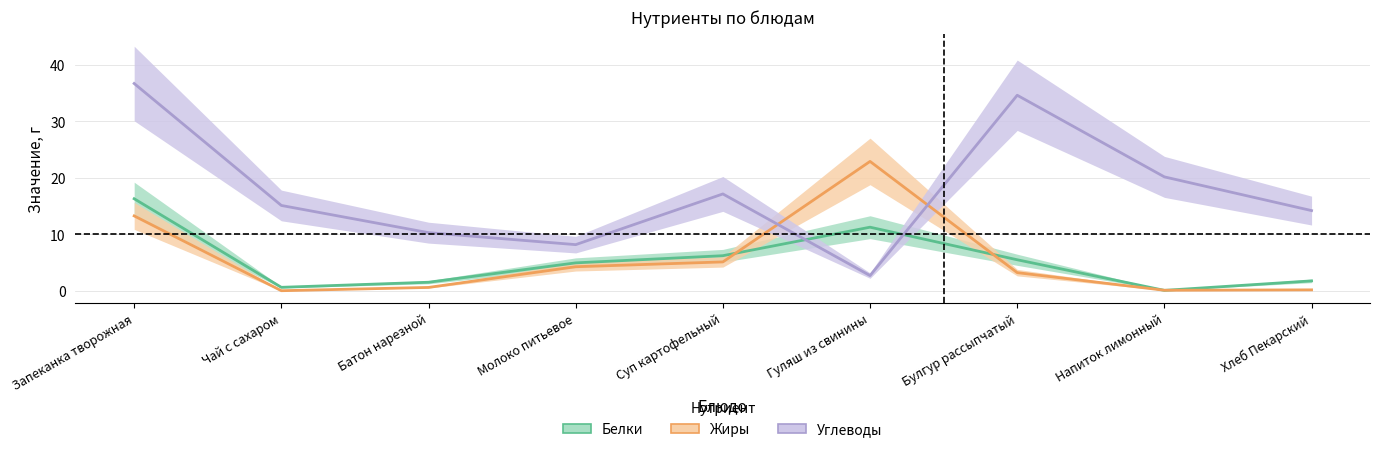

Reading left to right, what are all the values shown in this chart?

Белки: Запеканка творожная=16.3	Чай с сахаром=0.6	Батон нарезной=1.5	Молоко питьевое=4.9	Суп картофельный=6.2	Гуляш из свинины=11.2	Булгур рассыпчатый=5.5	Напиток лимонный=0.1	Хлеб Пекарский=1.7
Жиры: Запеканка творожная=13.2	Чай с сахаром=0.0	Батон нарезной=0.6	Молоко питьевое=4.2	Суп картофельный=5.1	Гуляш из свинины=22.9	Булгур рассыпчатый=3.2	Напиток лимонный=0.1	Хлеб Пекарский=0.1
Углеводы: Запеканка творожная=36.7	Чай с сахаром=15.1	Батон нарезной=10.3	Молоко питьевое=8.2	Суп картофельный=17.1	Гуляш из свинины=2.7	Булгур рассыпчатый=34.6	Напиток лимонный=20.2	Хлеб Пекарский=14.2